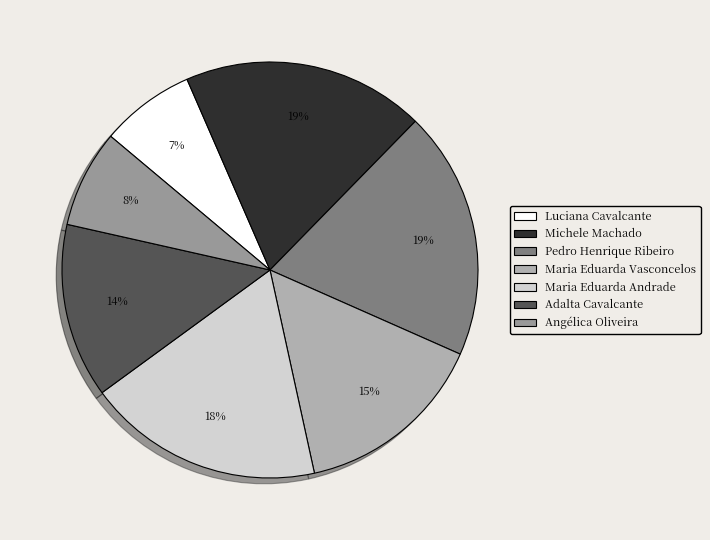

What is the ratio of the value at Adalta Cavalcante to the value at Angélica Oliveira?

1.8